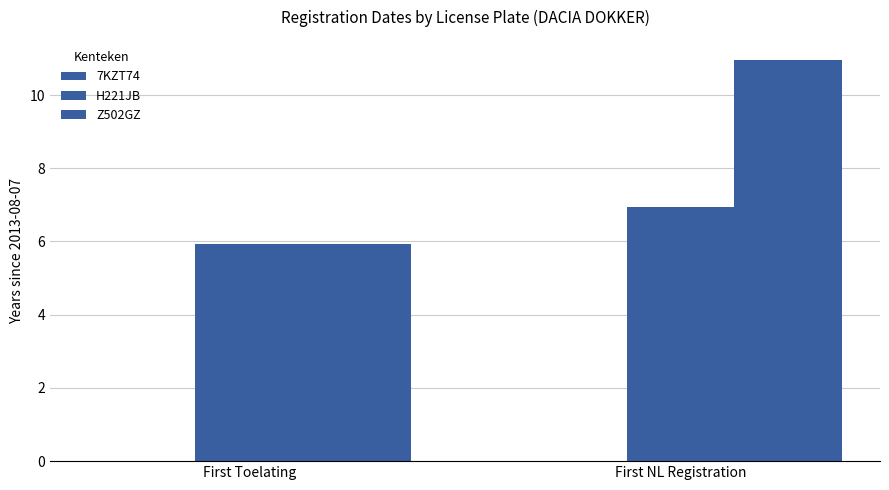

What position from the left is First Toelating?

1